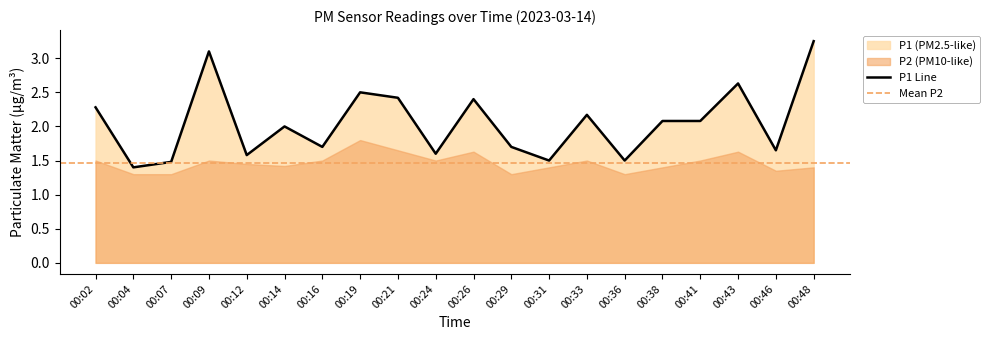

Approximately how many times larger is the value at 00:07 compared to 00:41?

0.7